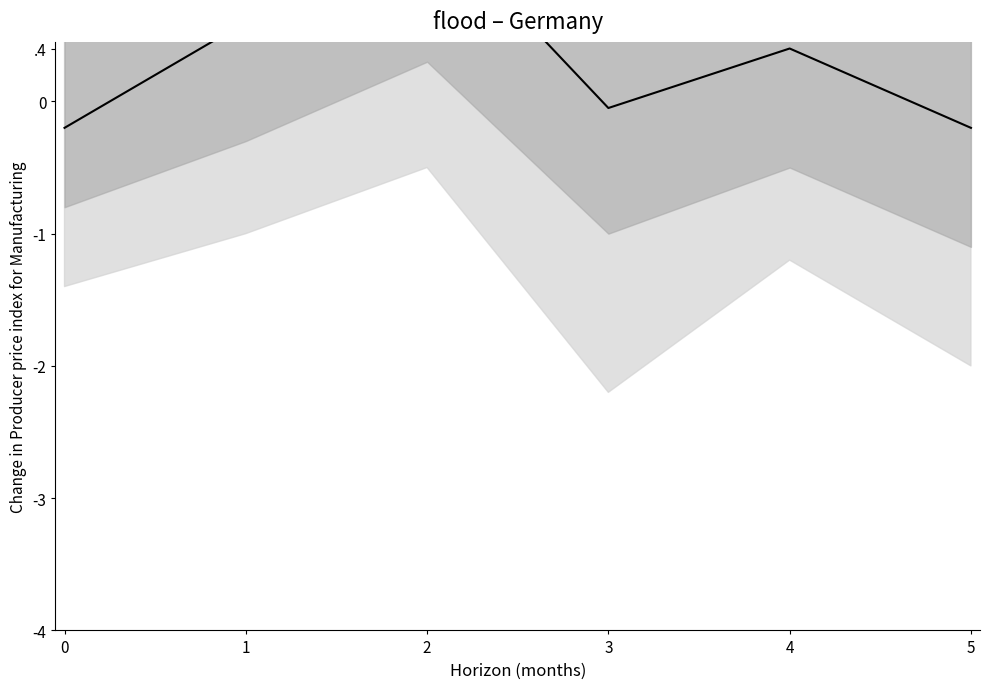

What is the maximum value shown in the chart?

1.4